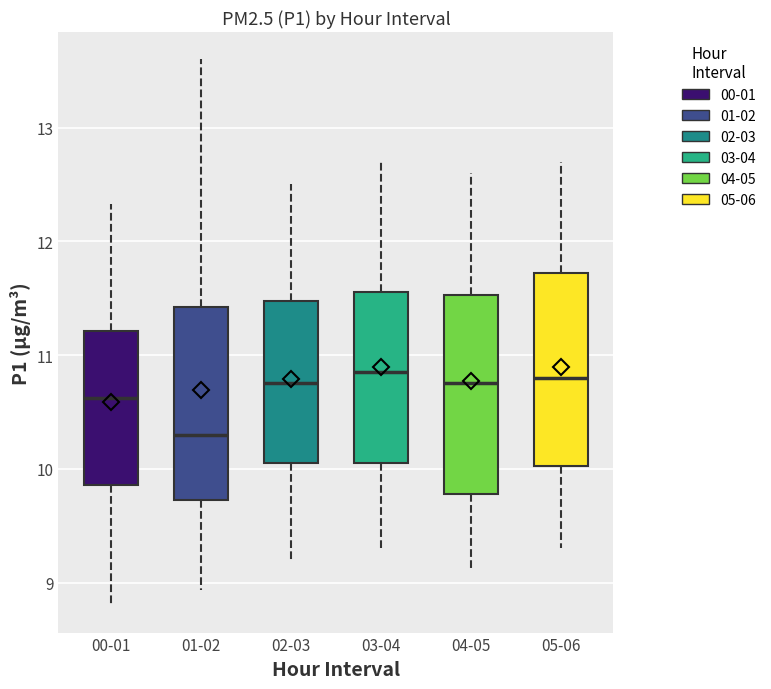

Reading left to right, transcribe this box plot: for each box, give where its median line is, the range the box spans, and where its two whiskers end, as read against the y-axis. The values are not printed on the chart, so give them approximately, as read against the axis.

00-01: median 10.6, box 9.9 to 11.2, whiskers 8.8 to 12.3
01-02: median 10.3, box 9.7 to 11.4, whiskers 8.9 to 13.6
02-03: median 10.8, box 10.1 to 11.5, whiskers 9.2 to 12.5
03-04: median 10.9, box 10.1 to 11.6, whiskers 9.3 to 12.7
04-05: median 10.8, box 9.8 to 11.5, whiskers 9.1 to 12.6
05-06: median 10.8, box 10.0 to 11.7, whiskers 9.3 to 12.7